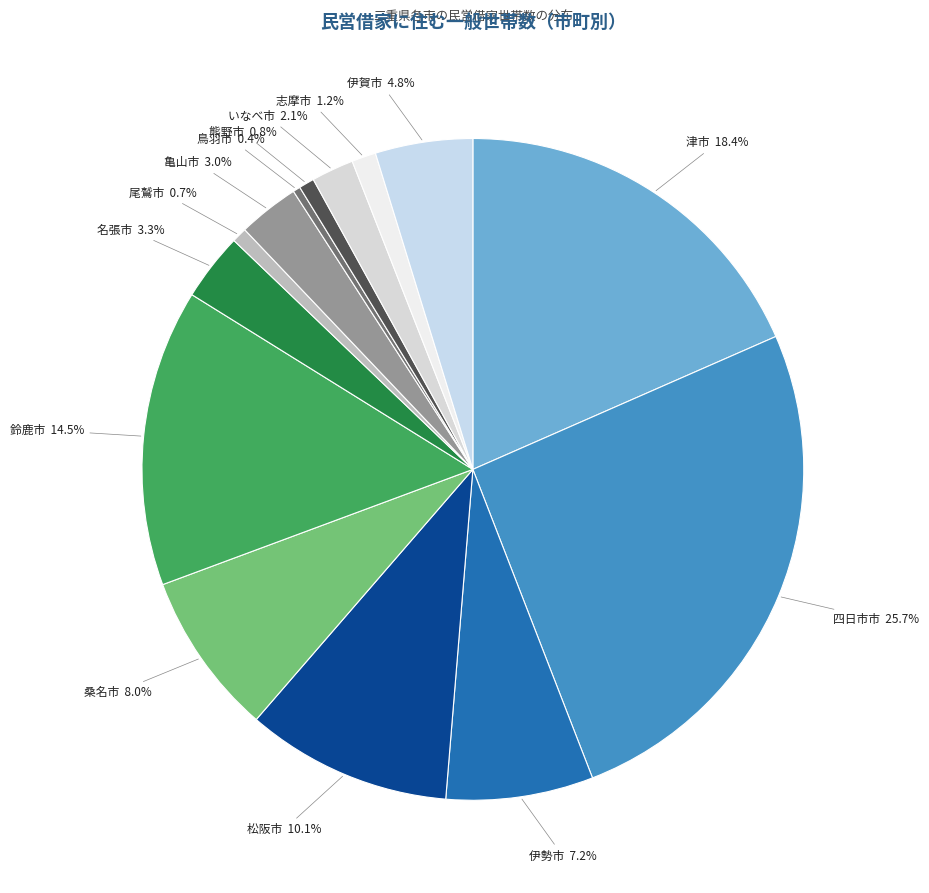

What is the largest slice in the pie chart?

四日市市